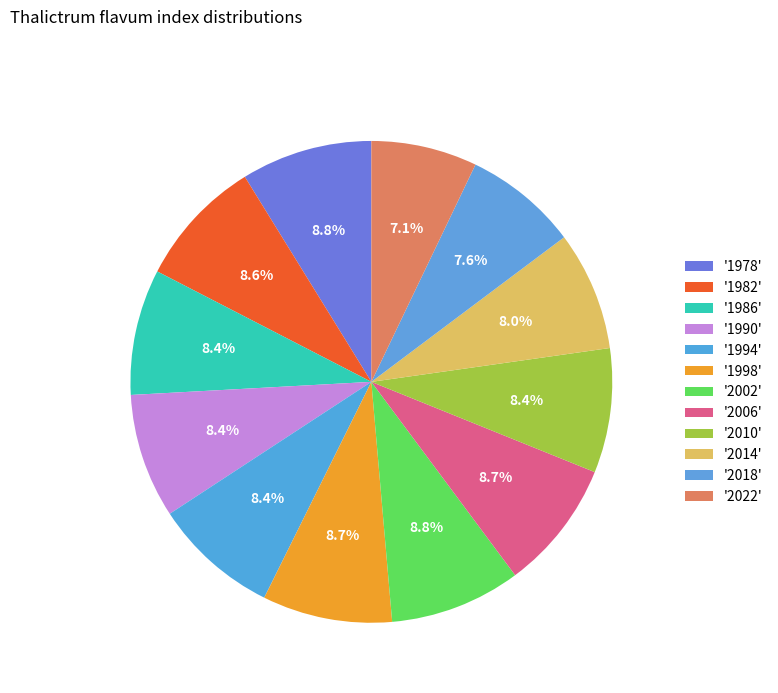

How many slices are in this pie chart?

12